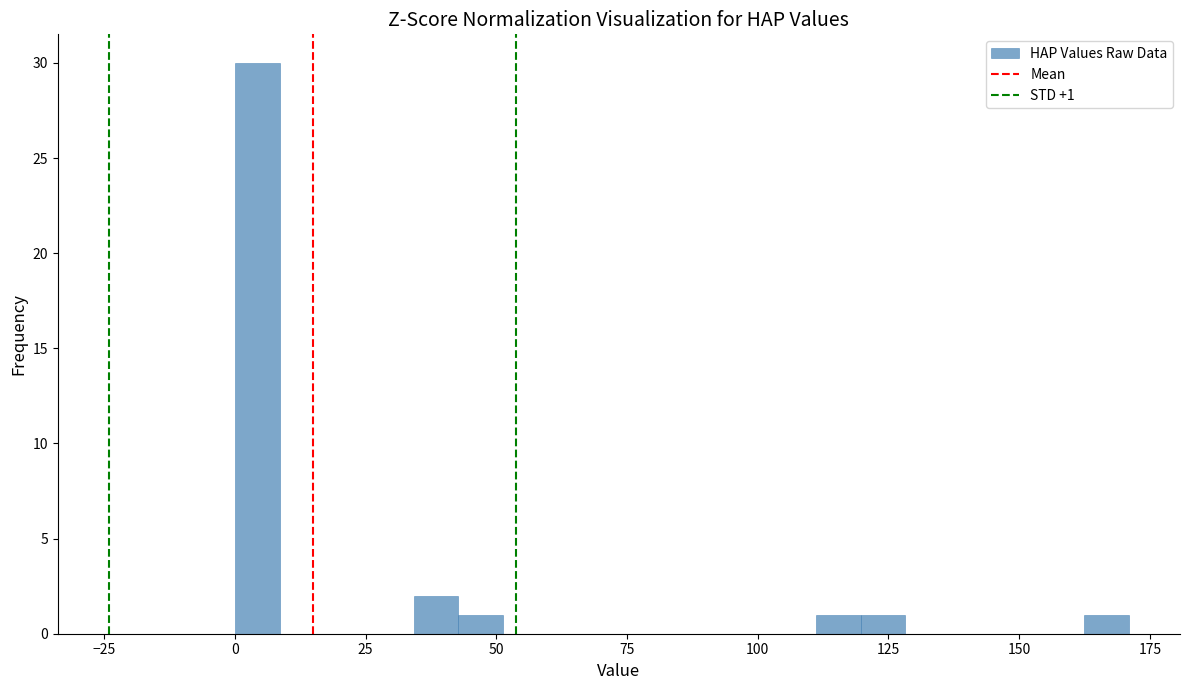

Around what value on the x-axis is the tallest bar? Give the approximate position of its centre, as read against the axis.

5